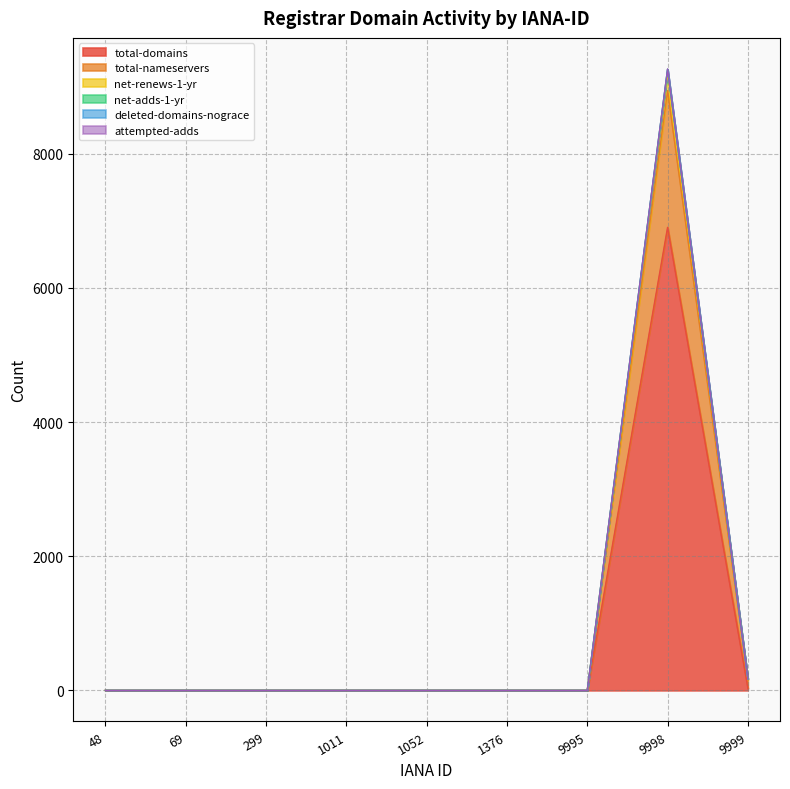

What is the difference between the maximum and minimum values in the net-adds-1-yr series?

8941